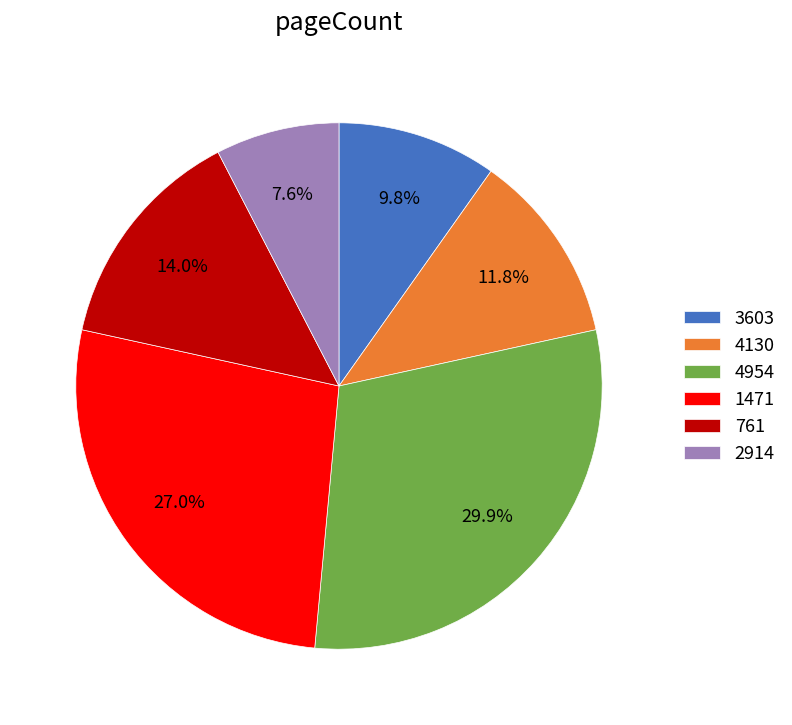

How many slices are in this pie chart?

6